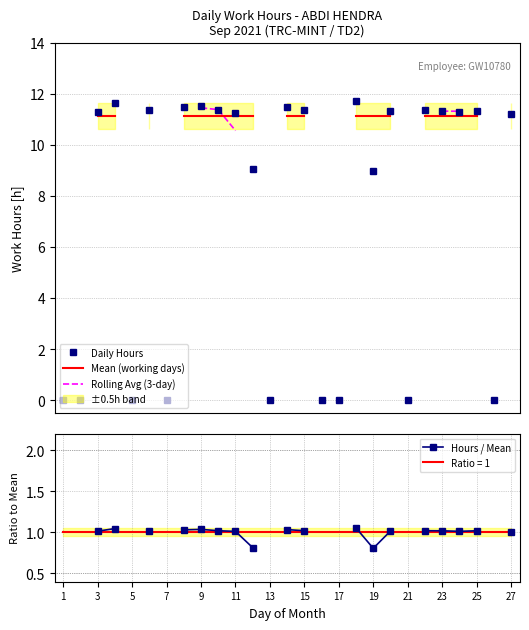

True or false: Daily Hours has more than 1 points higher than both neighbors.

True